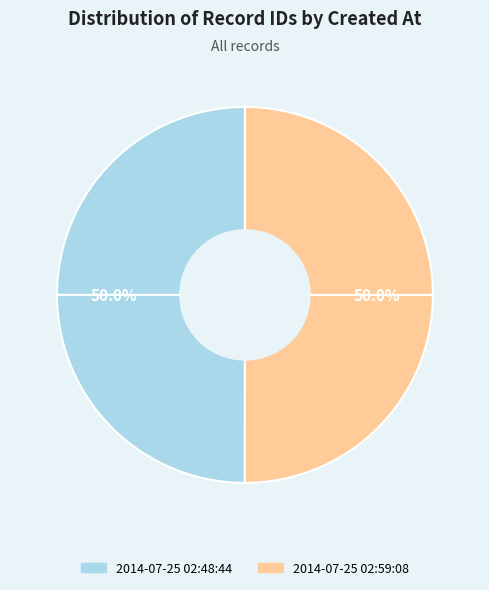

Approximately how many times larger is the value at 2014-07-25 02:59:08 compared to 2014-07-25 02:48:44?

1.0